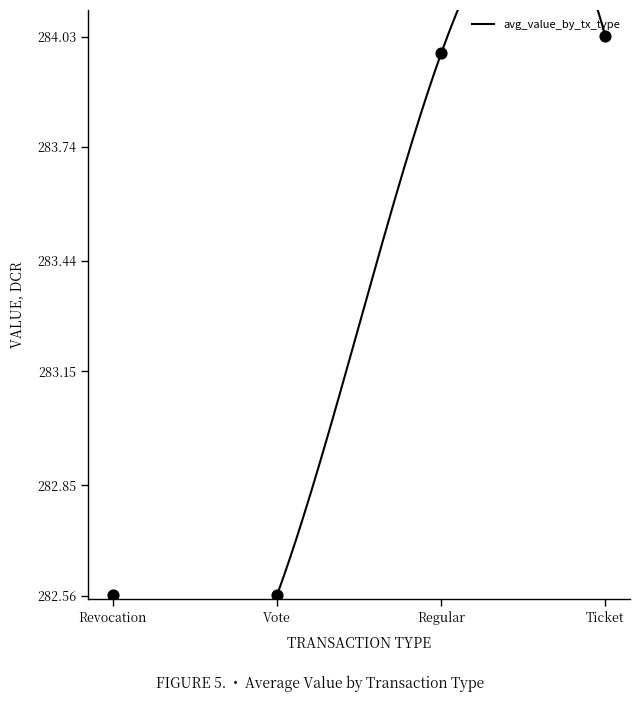

Approximately how many times larger is the value at Regular compared to Revocation?

1.0